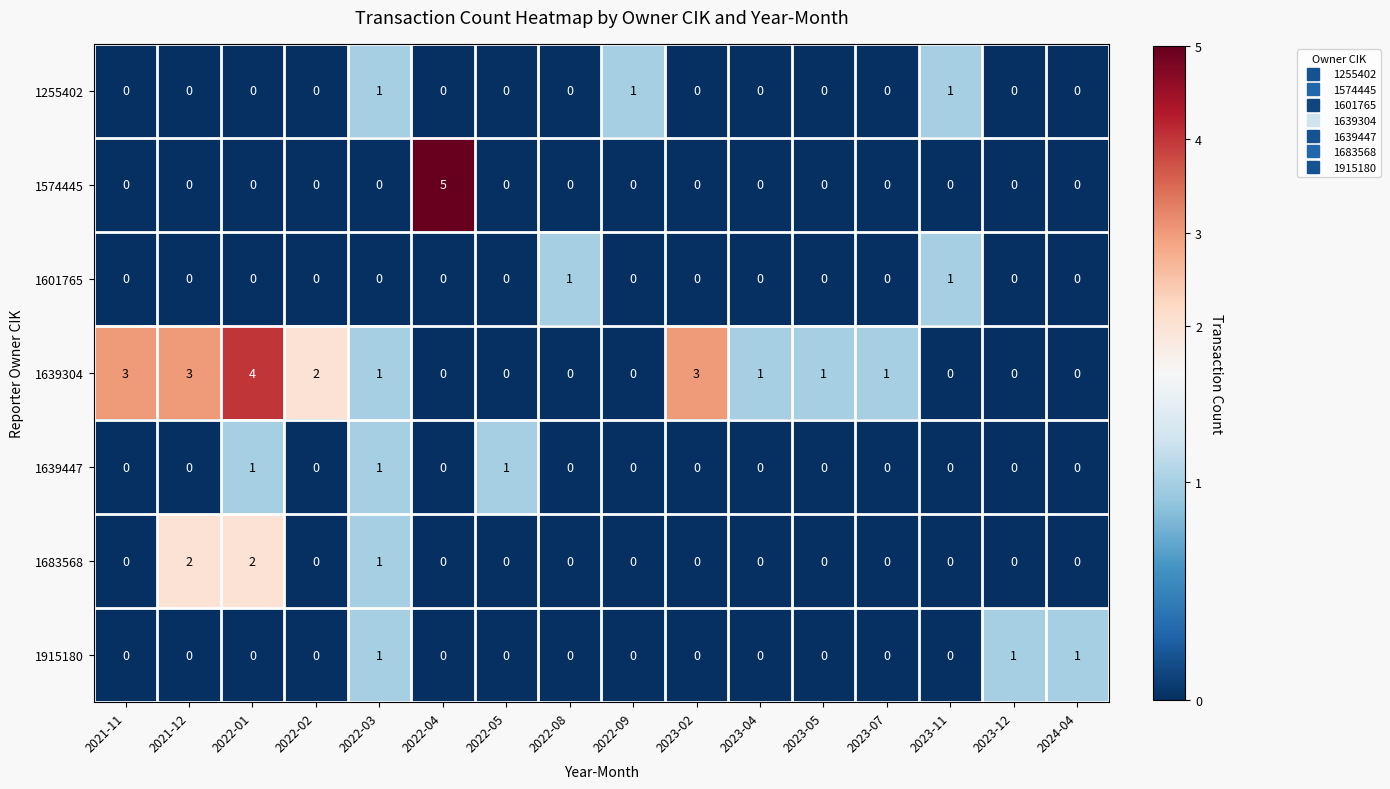

Which series has the widest spread of values?

1574445